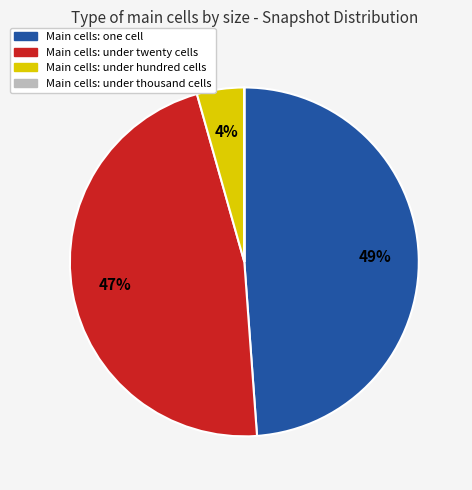

Is there any slice that represents more than half of the pie?

No